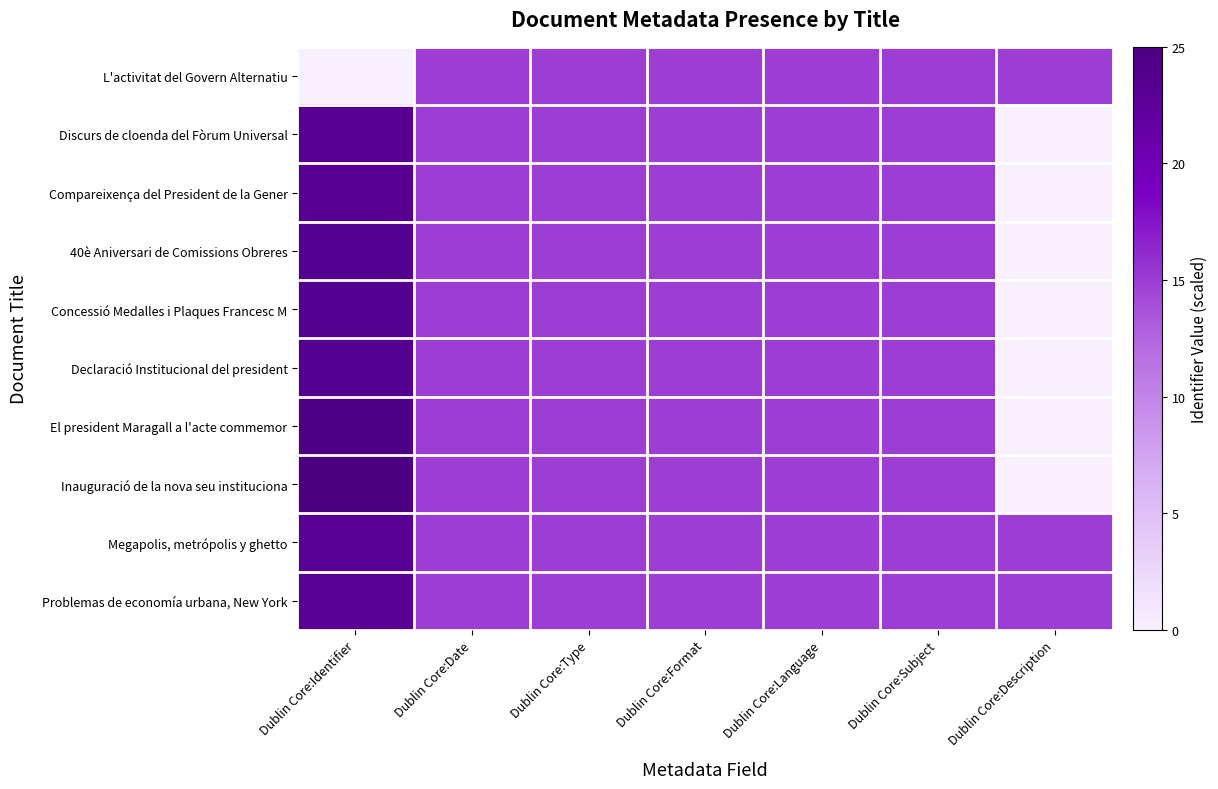

At how many categories does at least one series exceed 11?

7